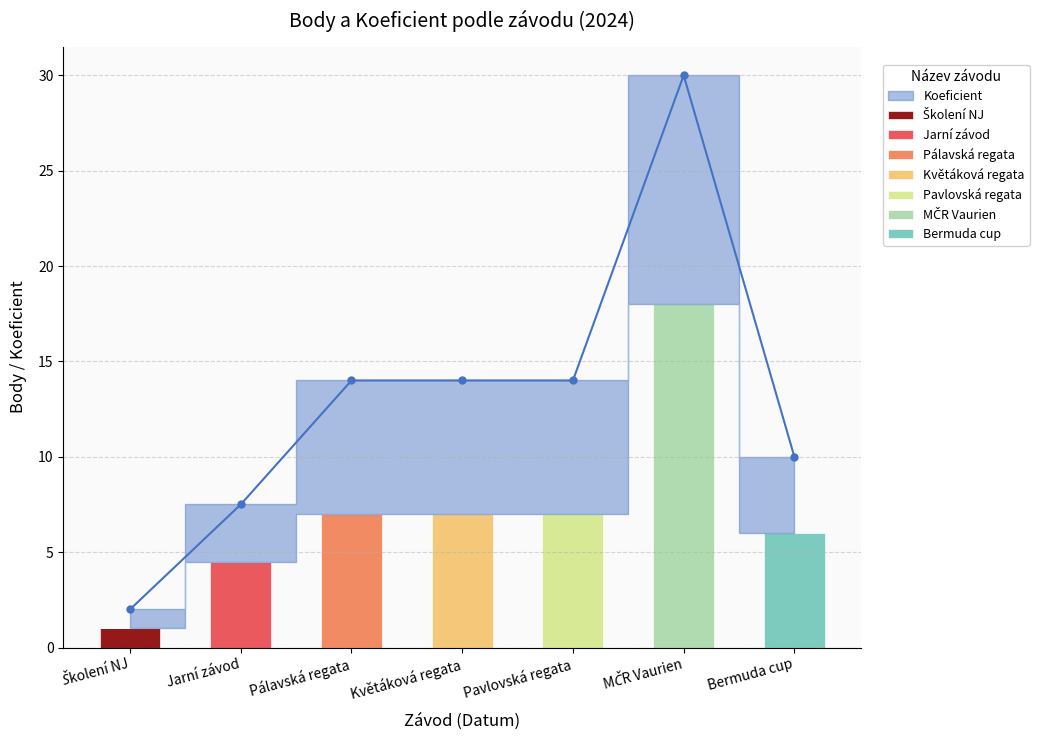

Are the bars horizontal?

No